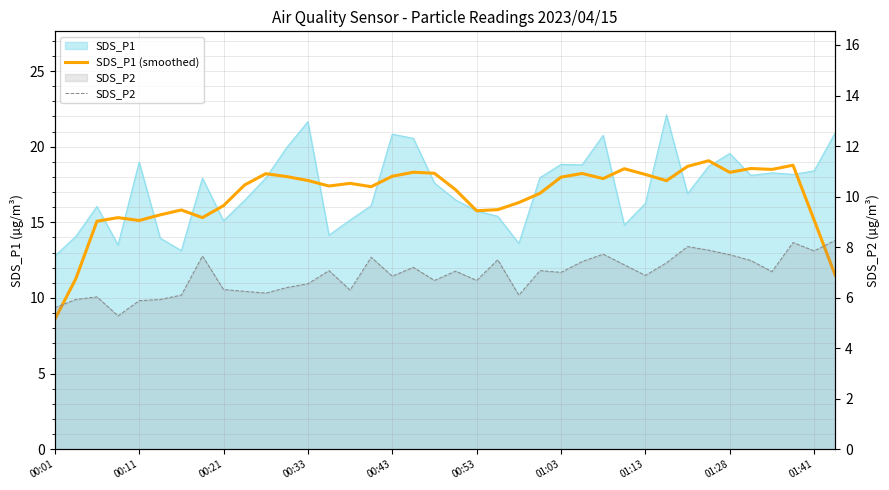

Where is the first local maximum for SDS_P2?

00:21